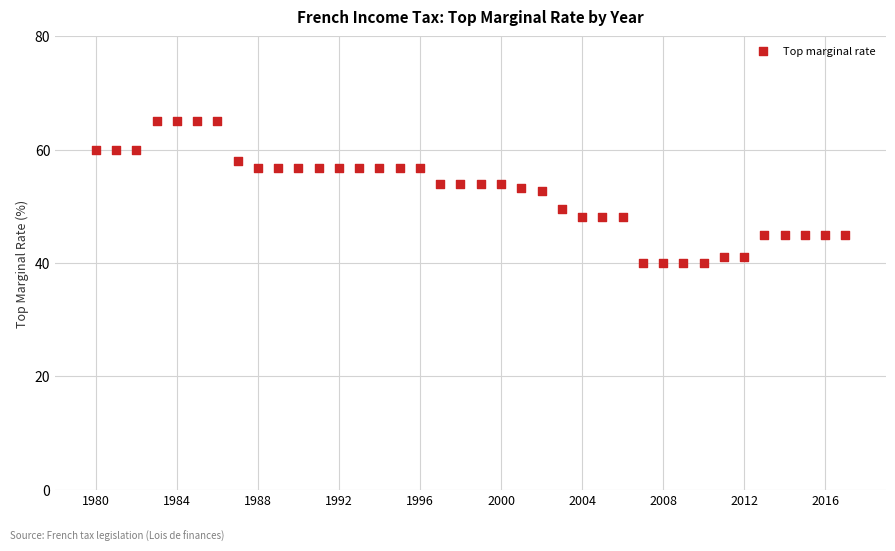

What is the range of X values (max minus min)?

37.0